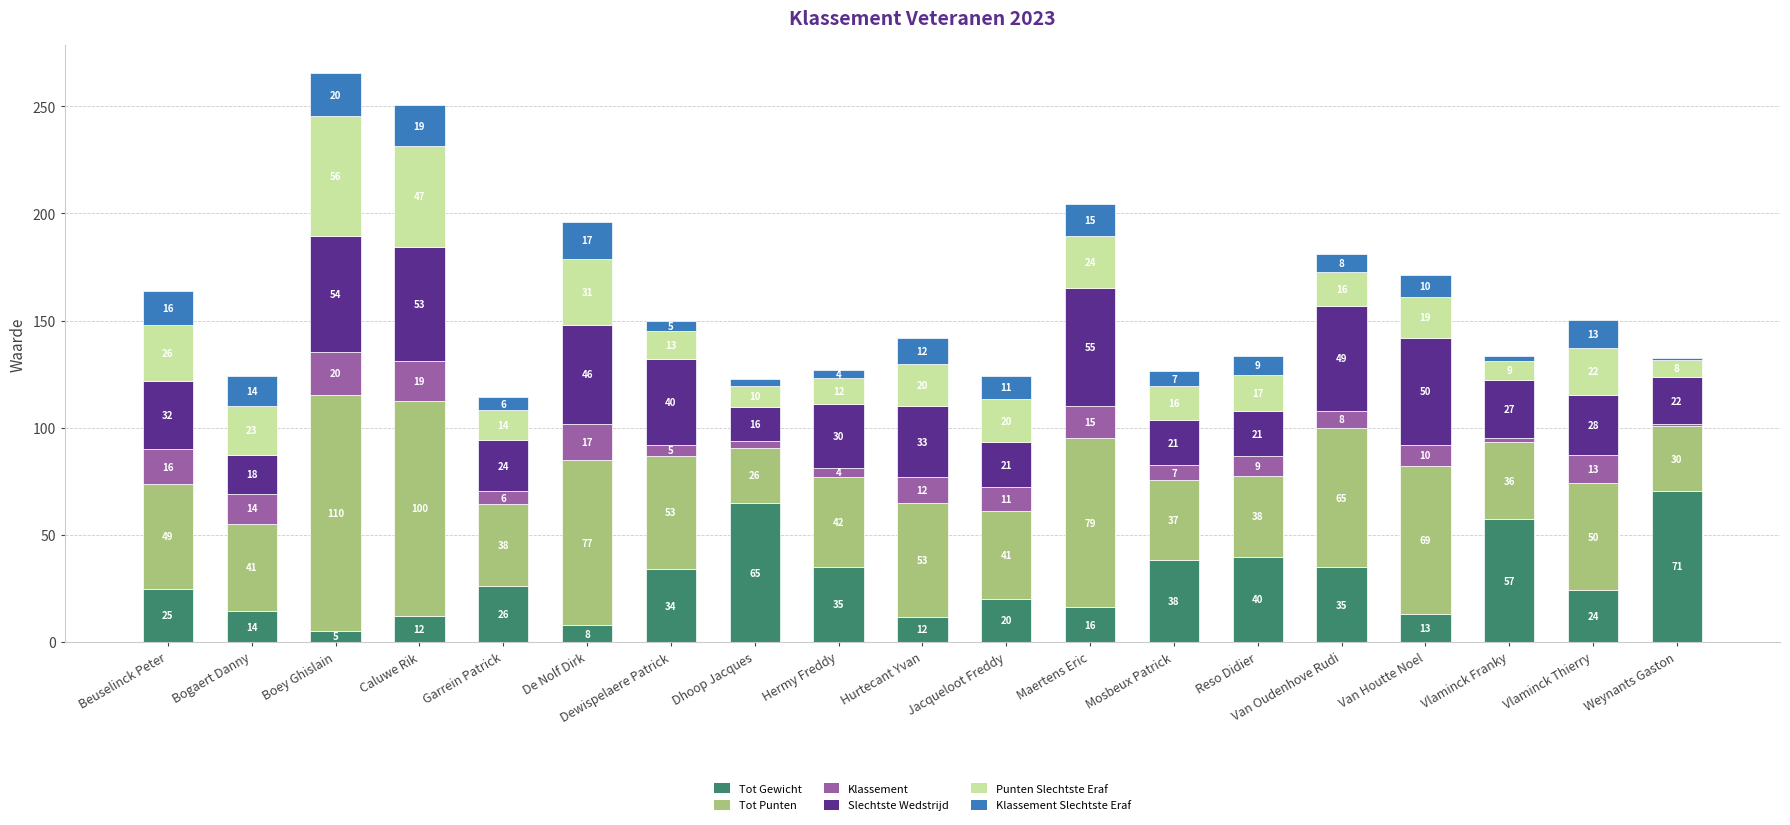

At which category is the sum across all series the highest?

Boey Ghislain